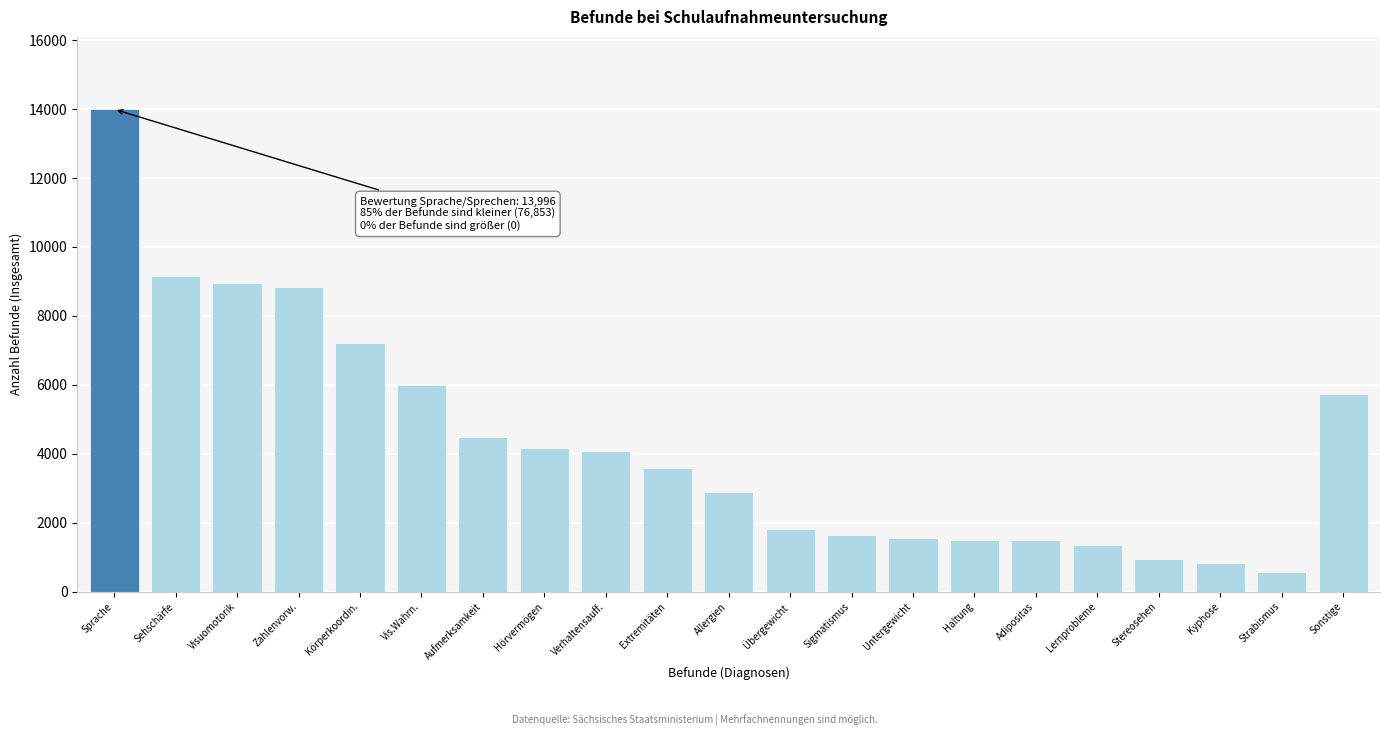

Between Körperkoordin. and Visuomotorik, which is larger?

Visuomotorik